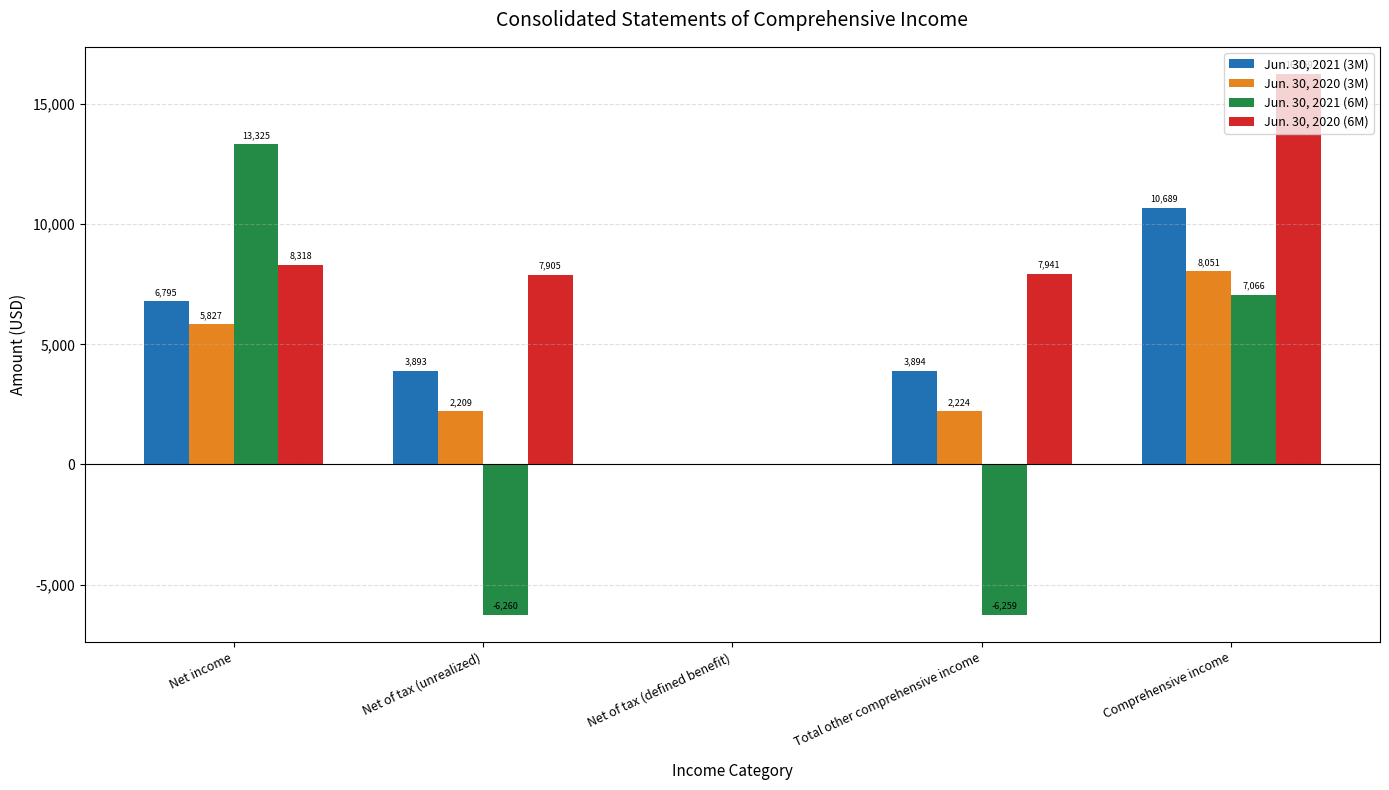

What is the total value across all series at Net income?

34265